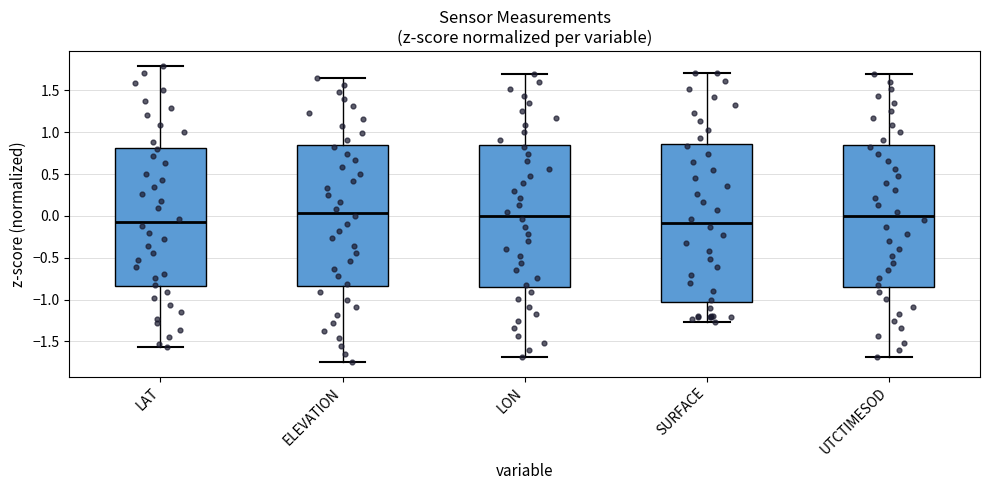

Where does the upper whisker of the box for LAT end on the y-axis? The values are not printed on the chart, so give them approximately, as read against the axis.

1.80